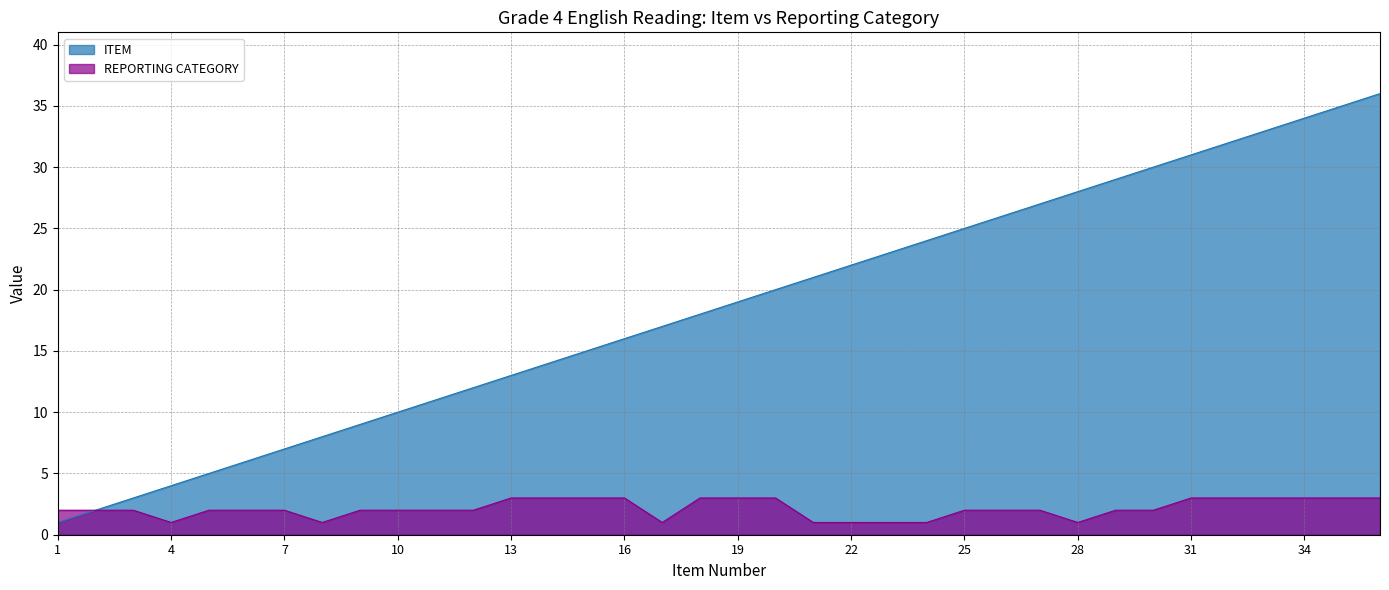

Is the value of ITEM at 26 greater than the value of REPORTING CATEGORY at 11?

Yes